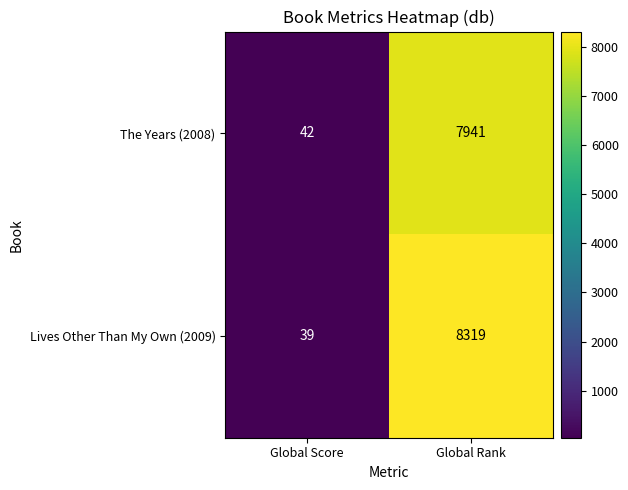

Reading right to left, list all the values displayed in this chart.

The Years (2008): 7941	42
Lives Other Than My Own (2009): 8319	39